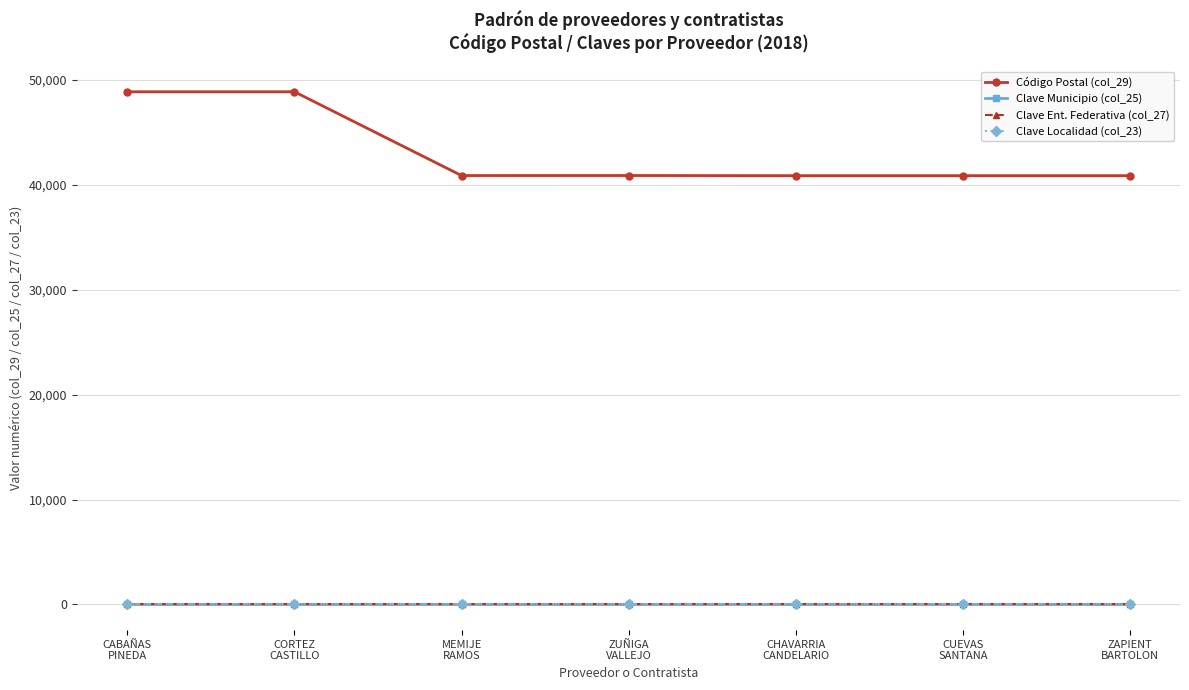

What is the spread (max minus min) of values at MEMIJE
RAMOS?

40889